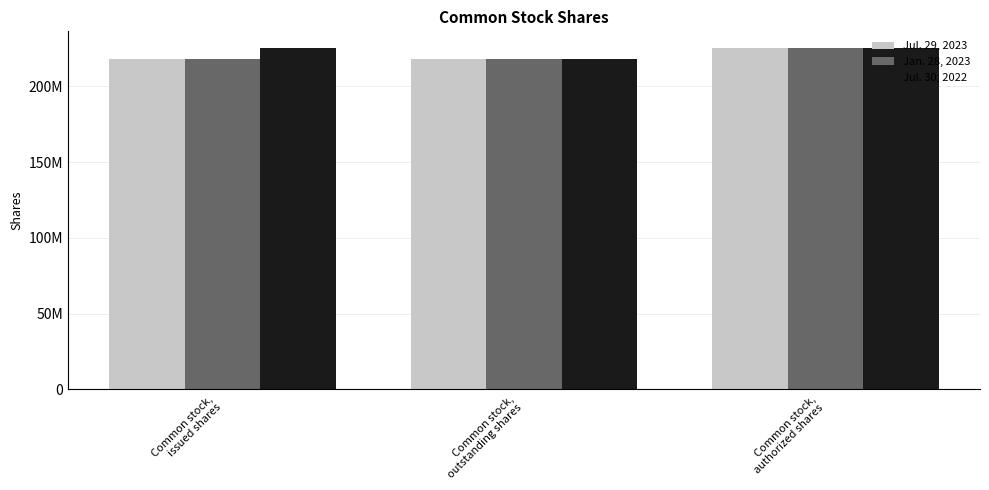

At which category is the sum across all series the highest?

Common stock,
authorized shares